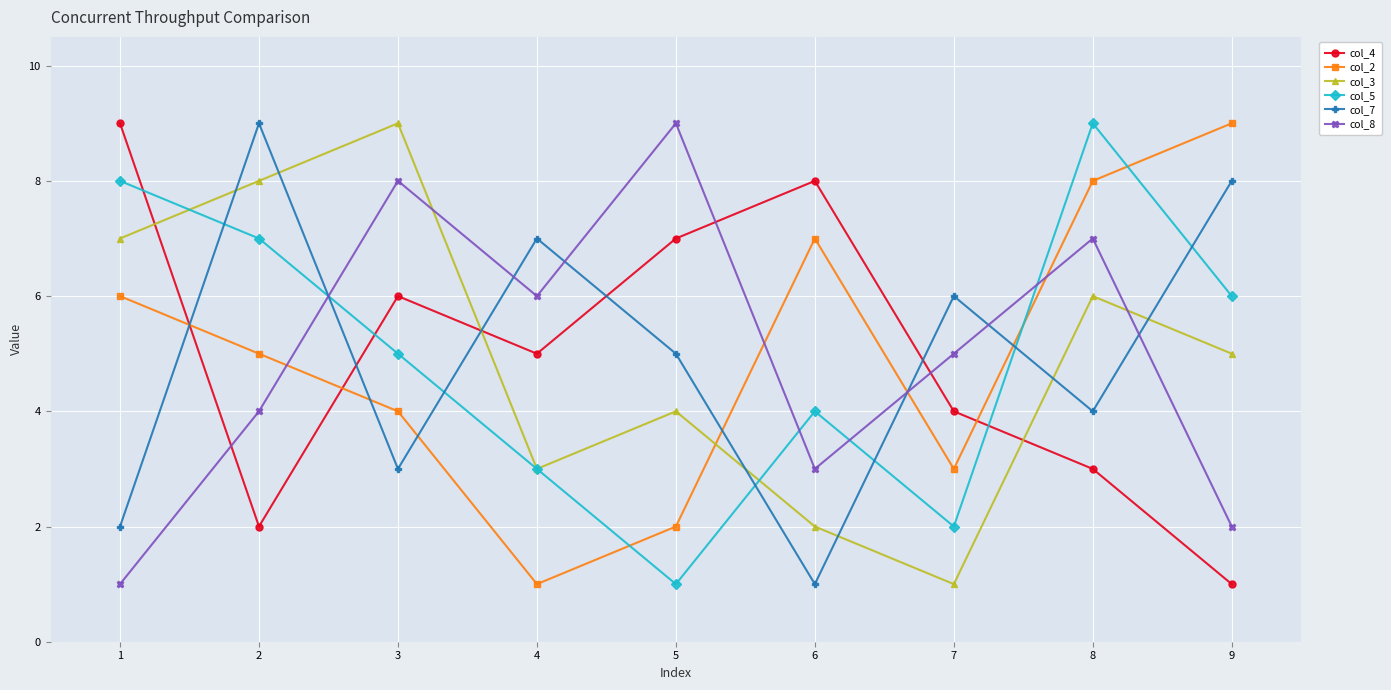

True or false: col_7 has a value of 5 at 5.

True